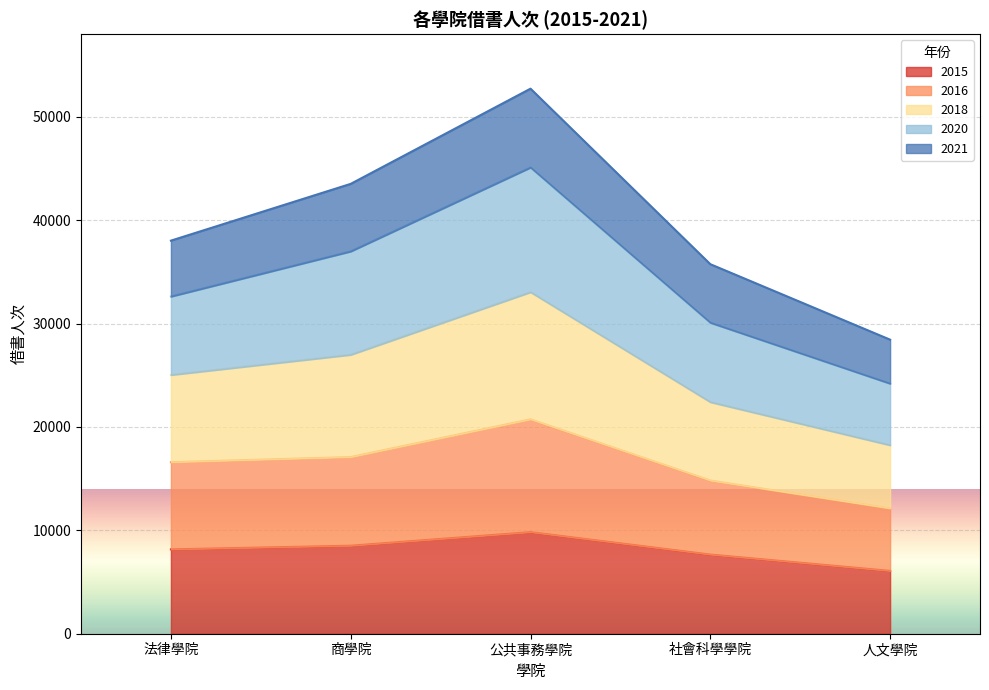

The value of 2016 at 公共事務學院 is 20742. True or false?

True